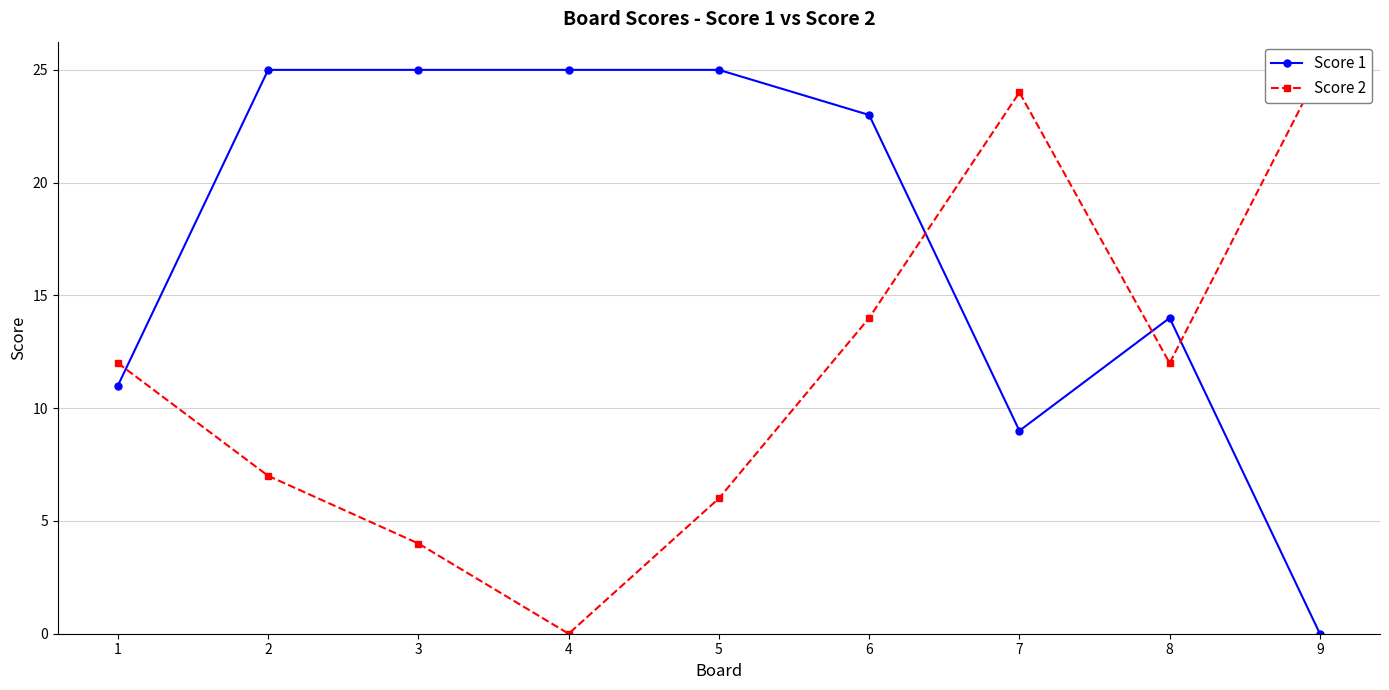

Which series changed the most between 3 and 7?

Score 2